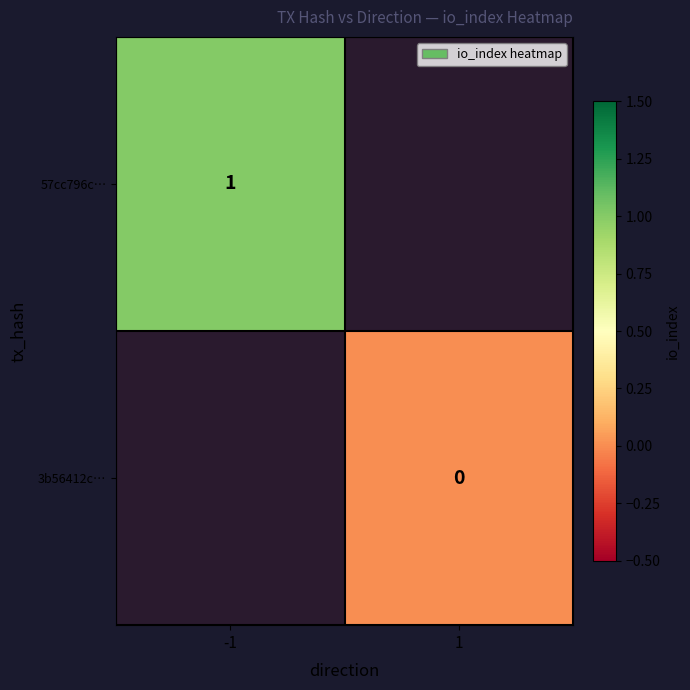

Between 1 and -1, which is larger?

-1